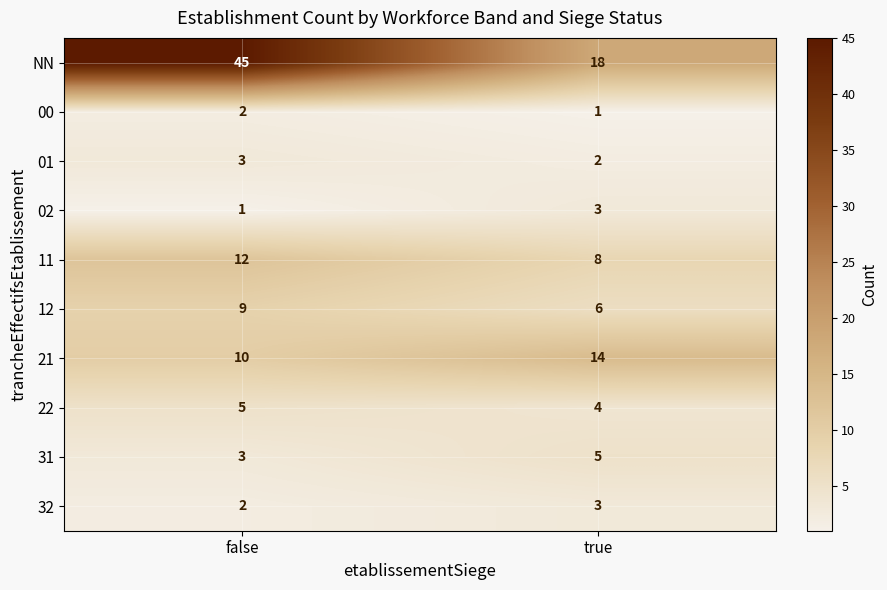

What is the smallest value displayed?

1